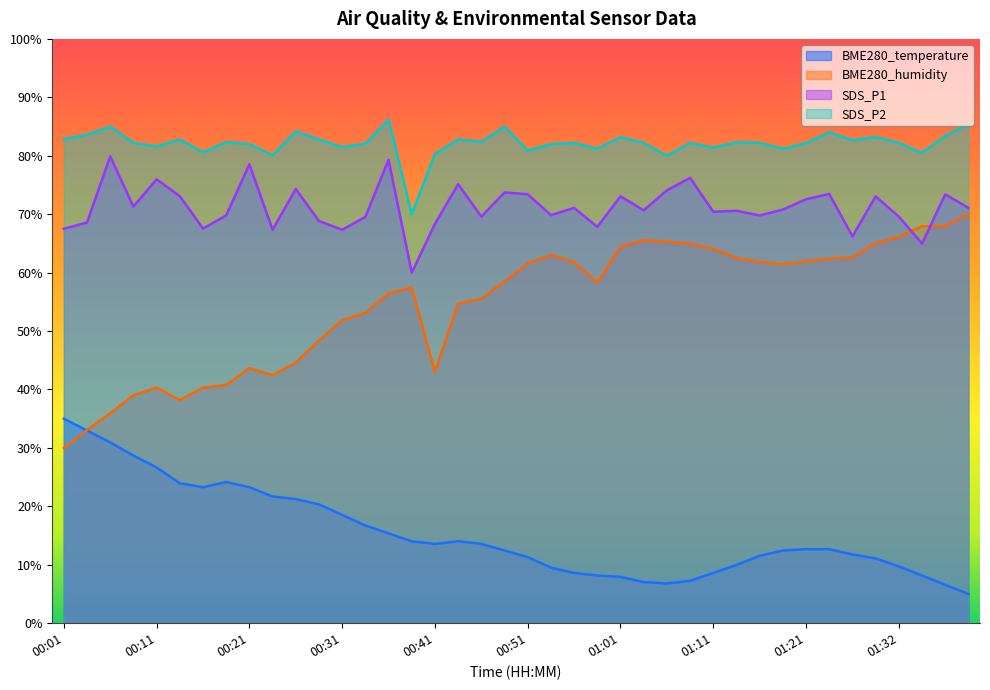

What position from the right is 00:59?

17